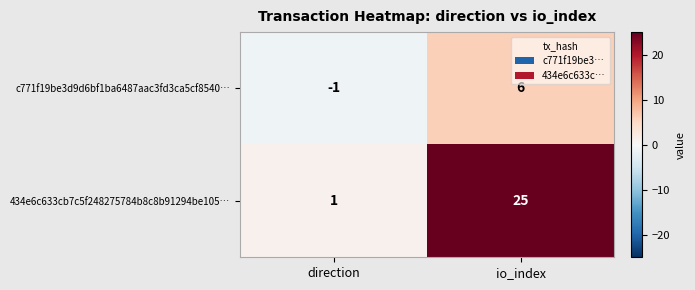

List the series in order of their peak value, highest first.

434e6c633cb7c5f248275784b8c8b91294be105…, c771f19be3d9d6bf1ba6487aac3fd3ca5cf8540…